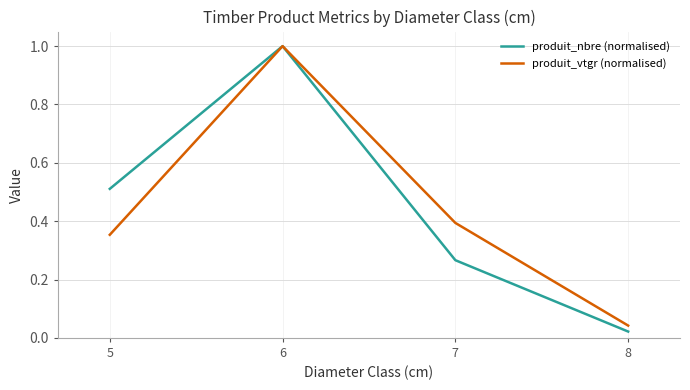

Which label corresponds to the smallest value in the chart?

8